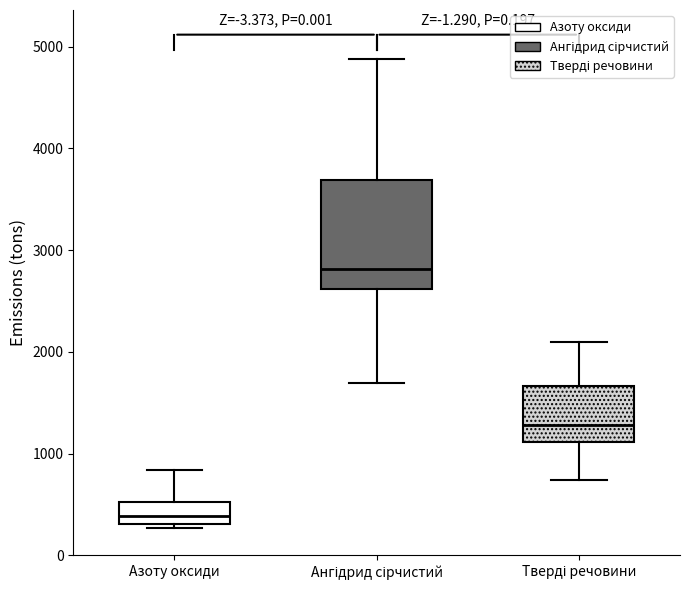

Which box has the highest median line?

Ангідрид сірчистий